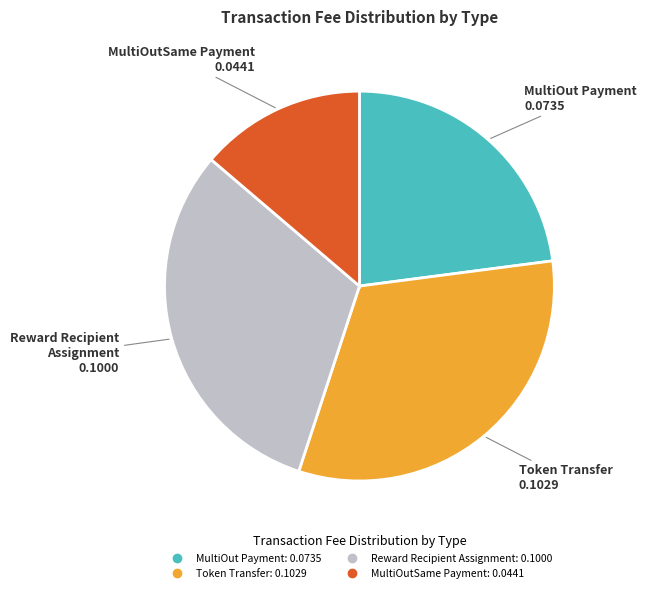

Do Reward Recipient Assignment and MultiOutSame Payment together represent more than half of the pie?

No